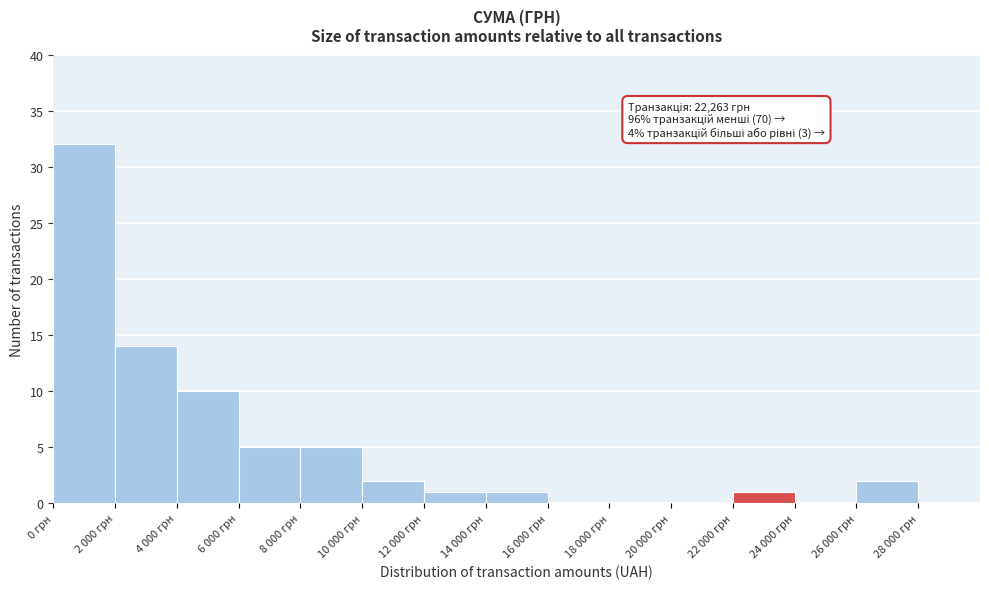

Reading left to right, list all the values displayed in this chart.

0 грн=32	2 000 грн=14	4 000 грн=10	6 000 грн=5	8 000 грн=5	10 000 грн=2	12 000 грн=1	14 000 грн=1	16 000 грн=0	18 000 грн=0	20 000 грн=0	22 000 грн=1	24 000 грн=0	26 000 грн=2	28 000 грн=0